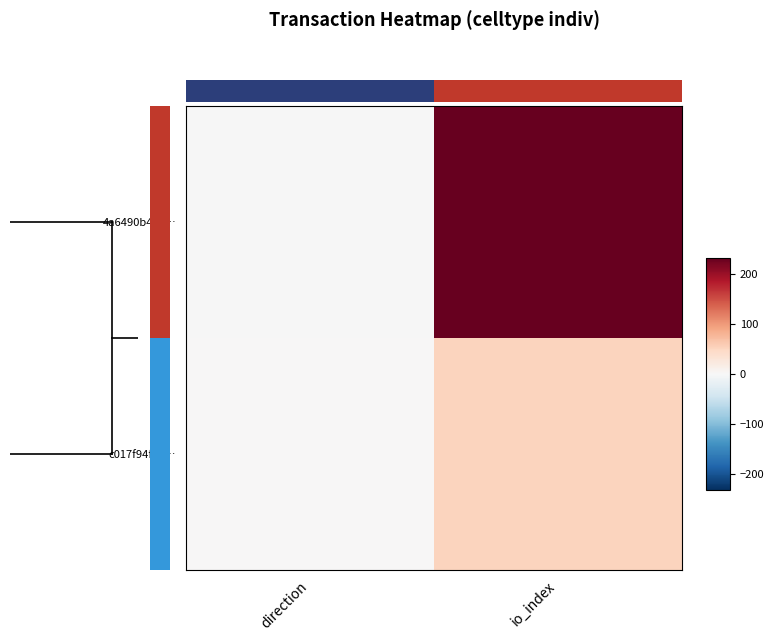

At how many categories does at least one series exceed 38?

1